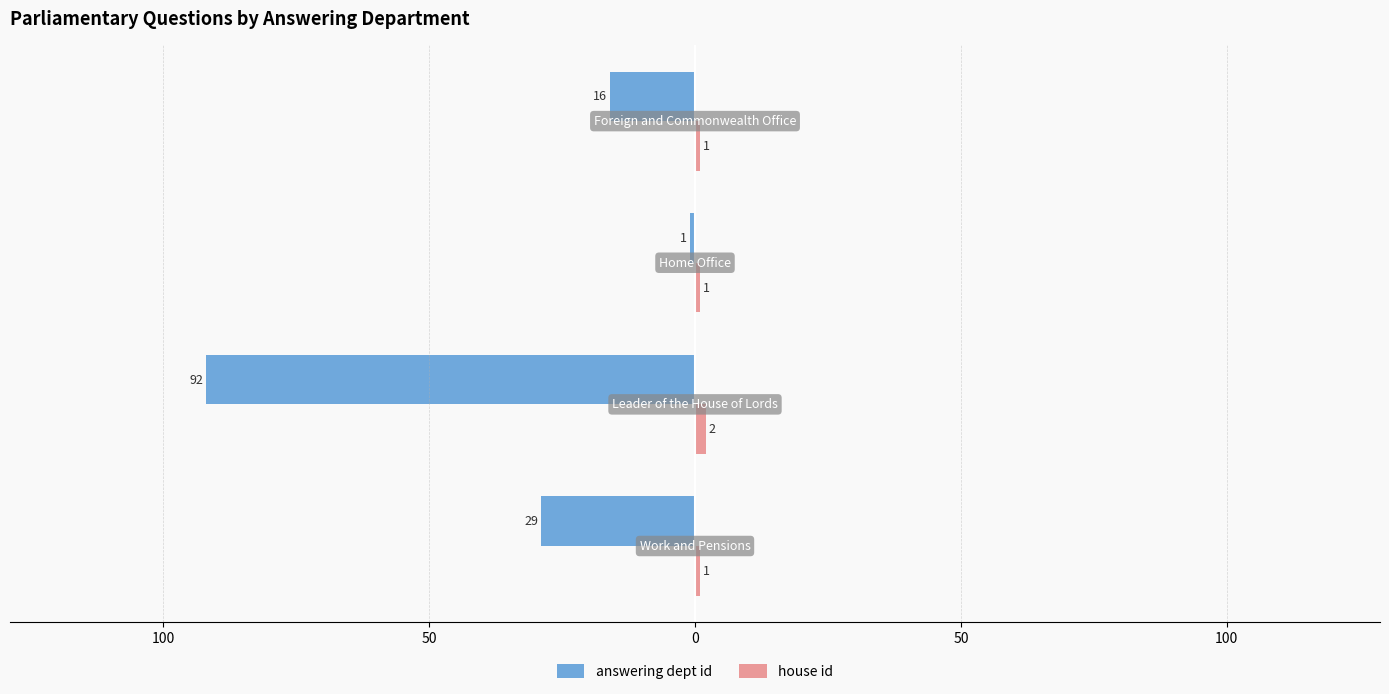

Count the number of data series in this chart.

2